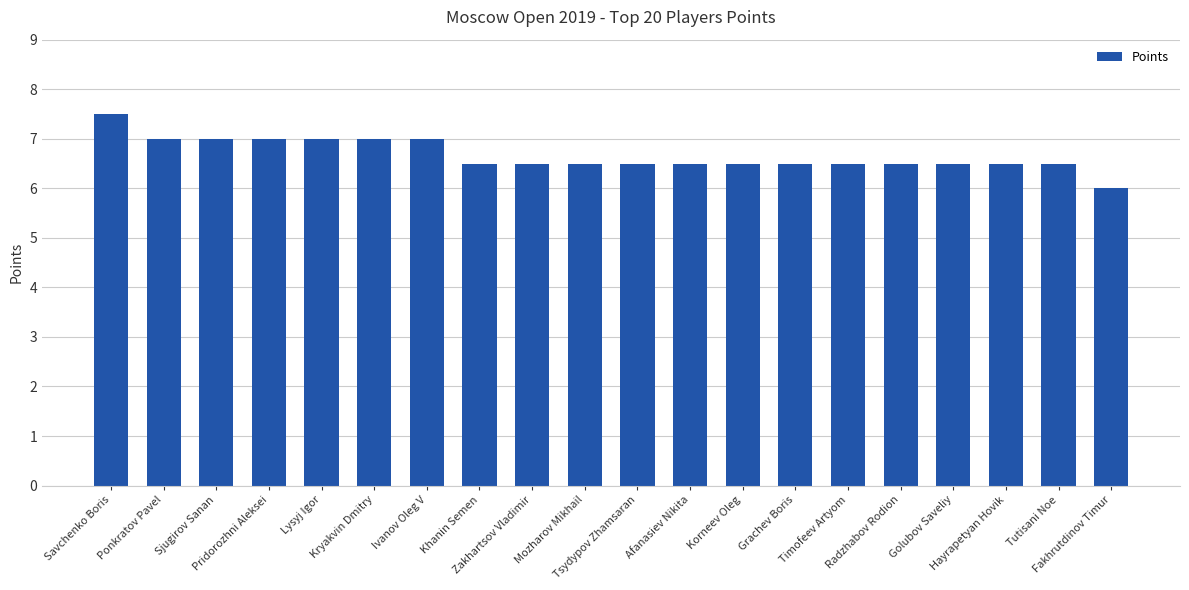

What is the ratio of the value at Grachev Boris to the value at Tutisani Noe?

1.0